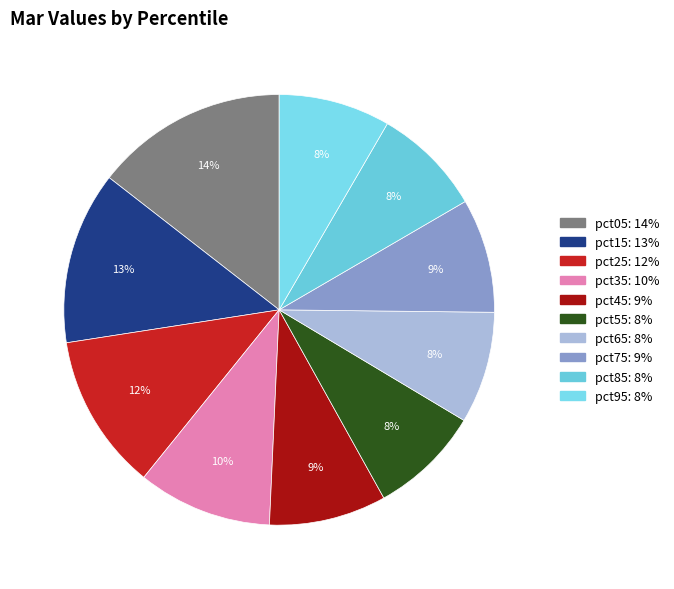

Does pct25 represent more than half of the total?

No